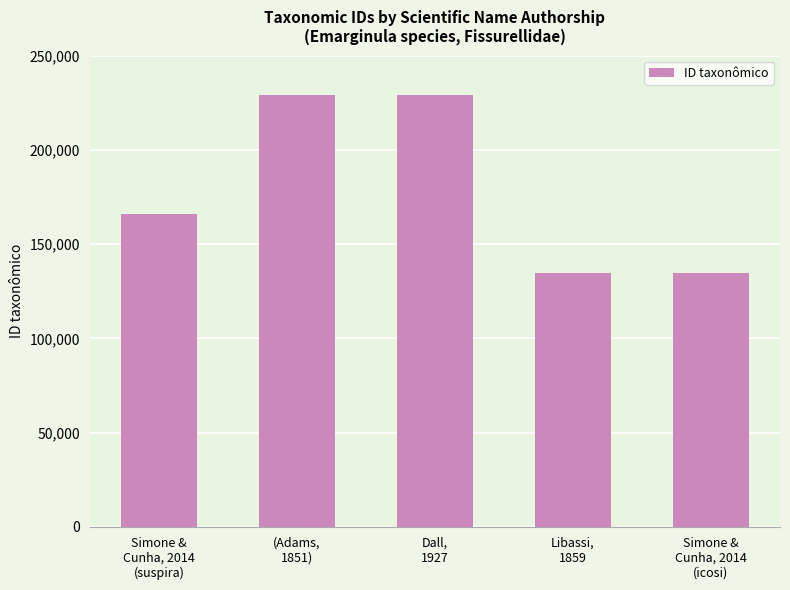

What is the greatest value displayed?

229063